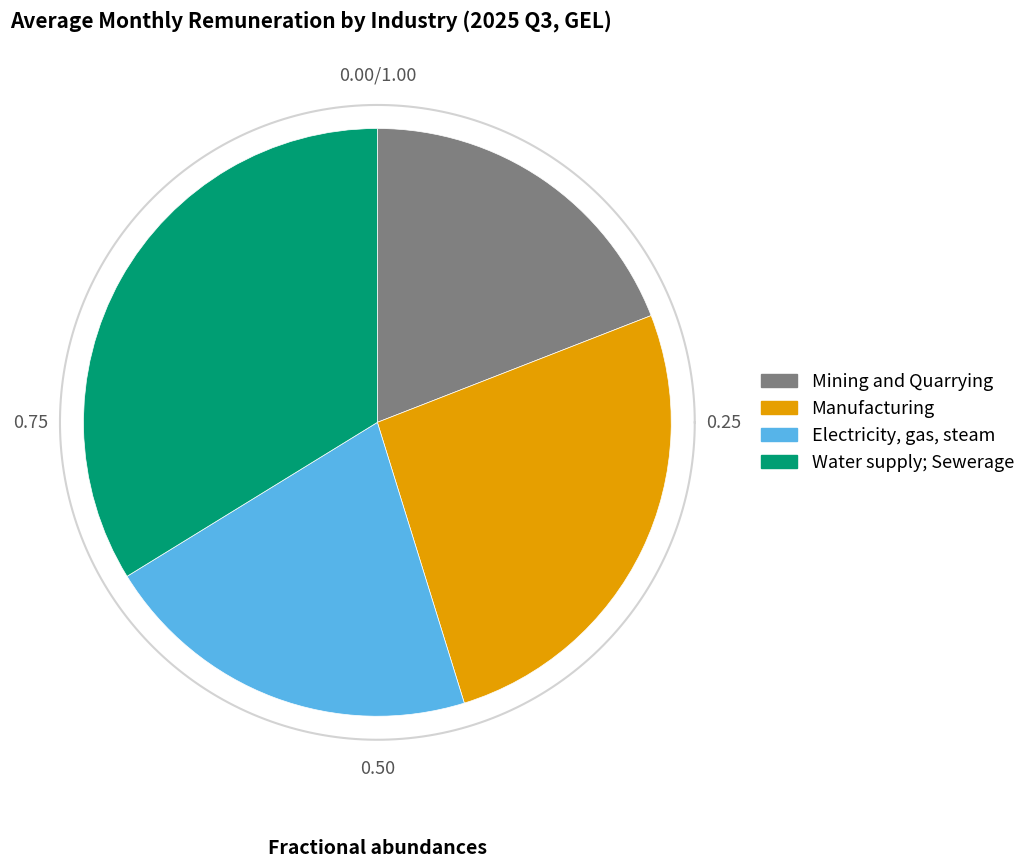

How many segments does this pie chart have?

4